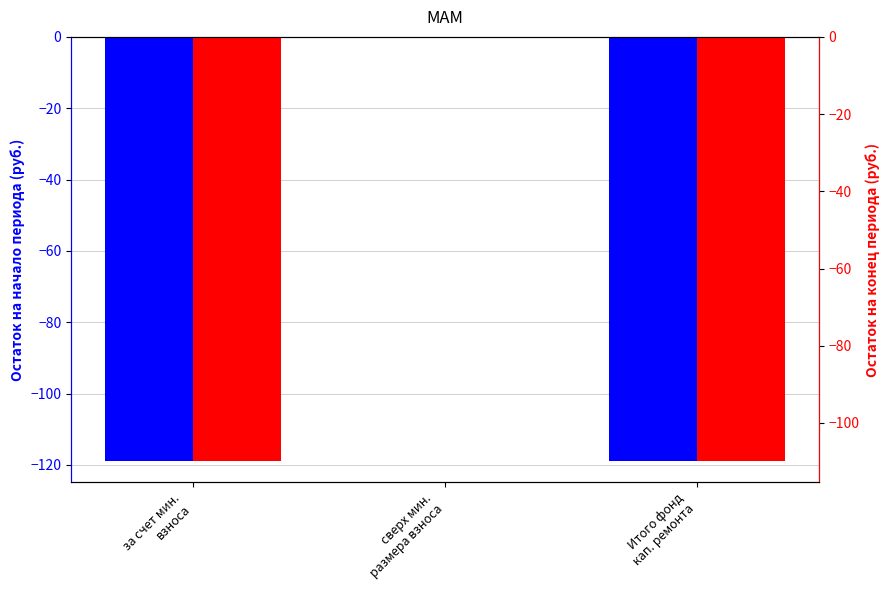

Count the number of categories in the chart.

3